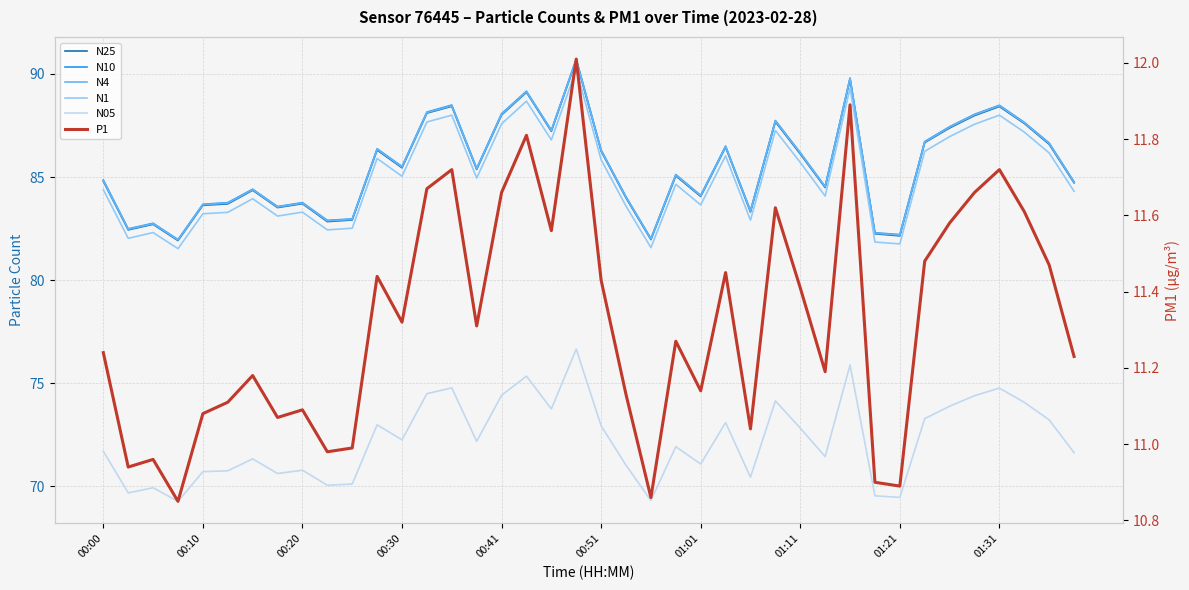

Which series has the largest total across all categories?

N10